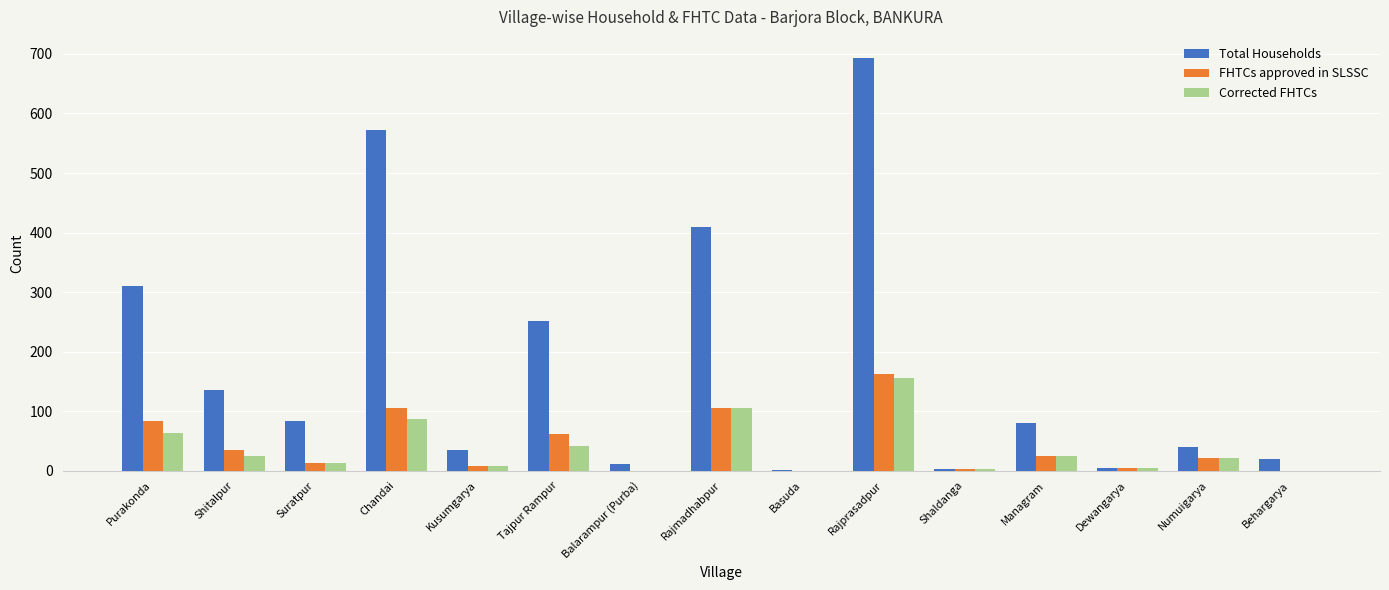

Which series has the largest total across all categories?

Total Households